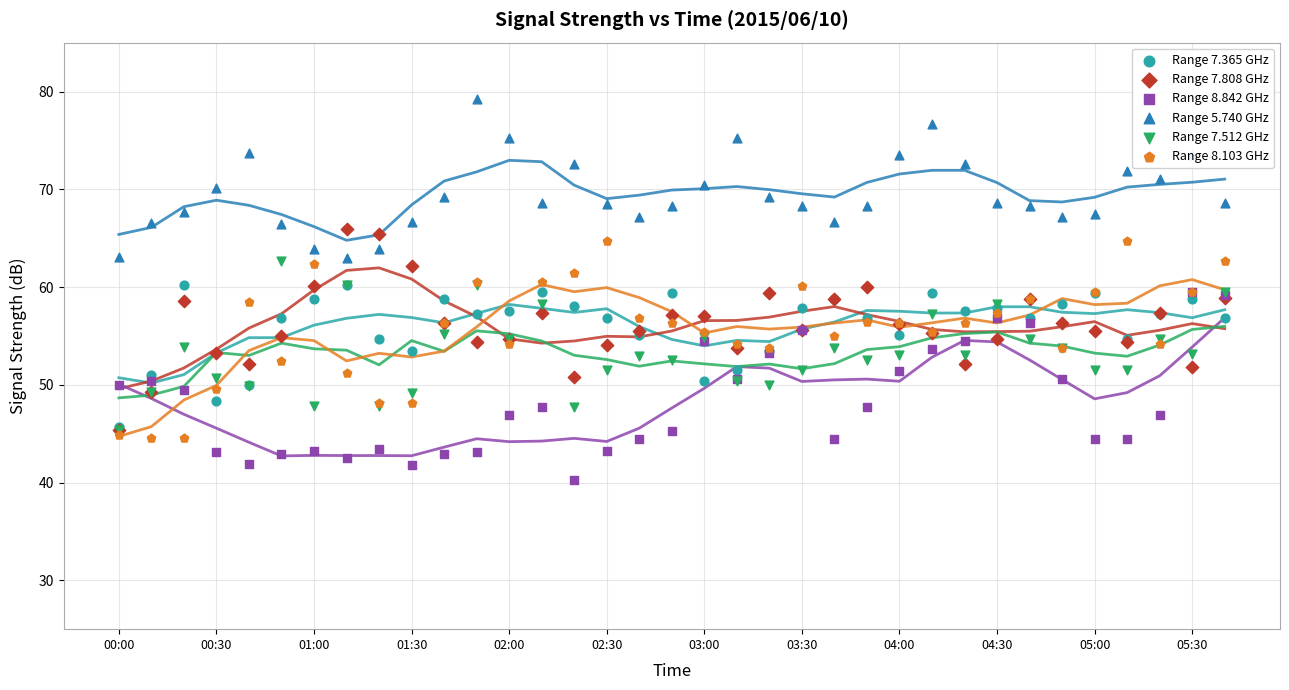

Which series reaches the maximum Y coordinate?

Range 5.740 GHz